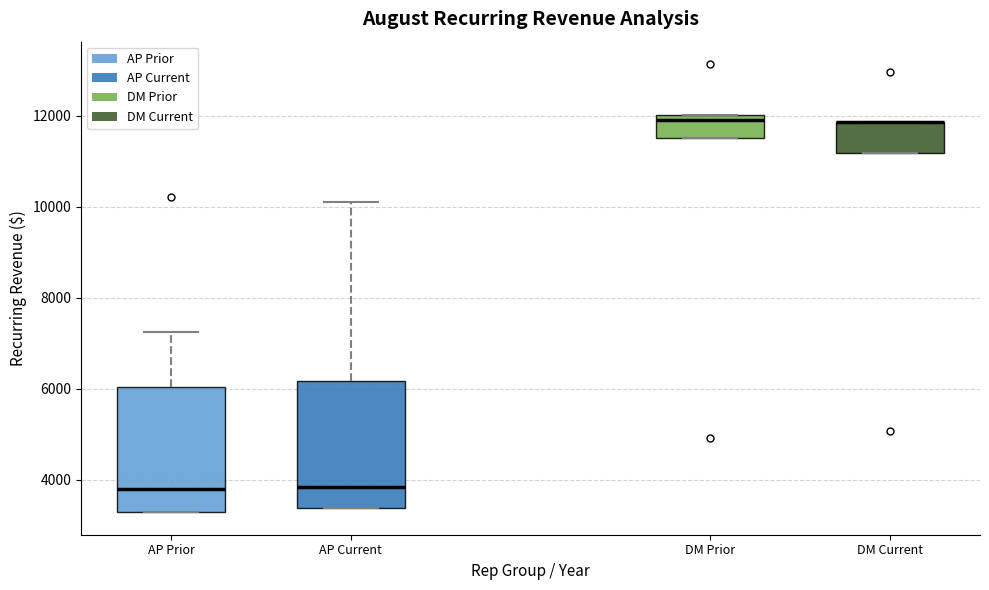

Reading left to right, transcribe this box plot: for each box, give where its median line is, the range the box spans, and where its two whiskers end, as read against the y-axis. The values are not printed on the chart, so give them approximately, as read against the axis.

AP Prior: median 3800, box 3200 to 6000, whiskers 3200 to 7200
AP Current: median 3800, box 3400 to 6200, whiskers 3400 to 10200
DM Prior: median 12000 (just below the box's upper edge), box 11600 to 12000, whiskers 11600 to 12000
DM Current: median 11800 (drawn on the box's upper edge), box 11200 to 11800, whiskers 11200 to 11800